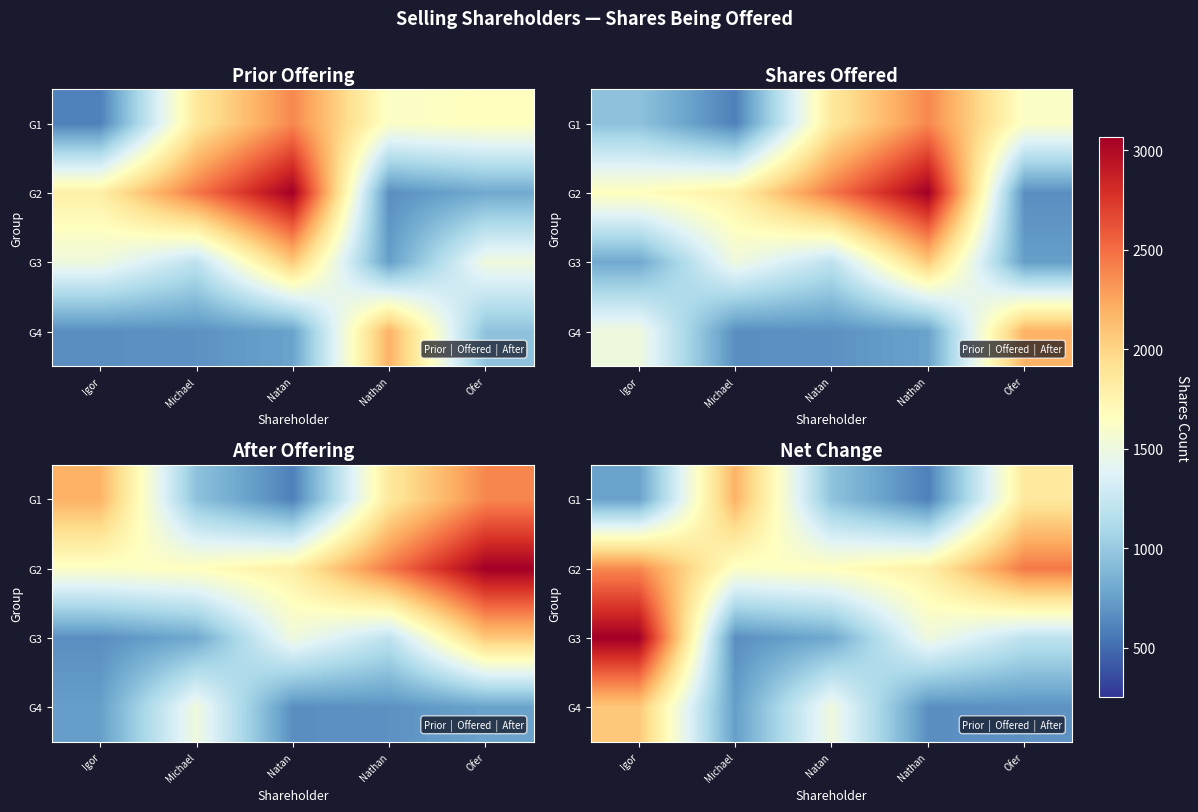

Count the number of data series in this chart.

4